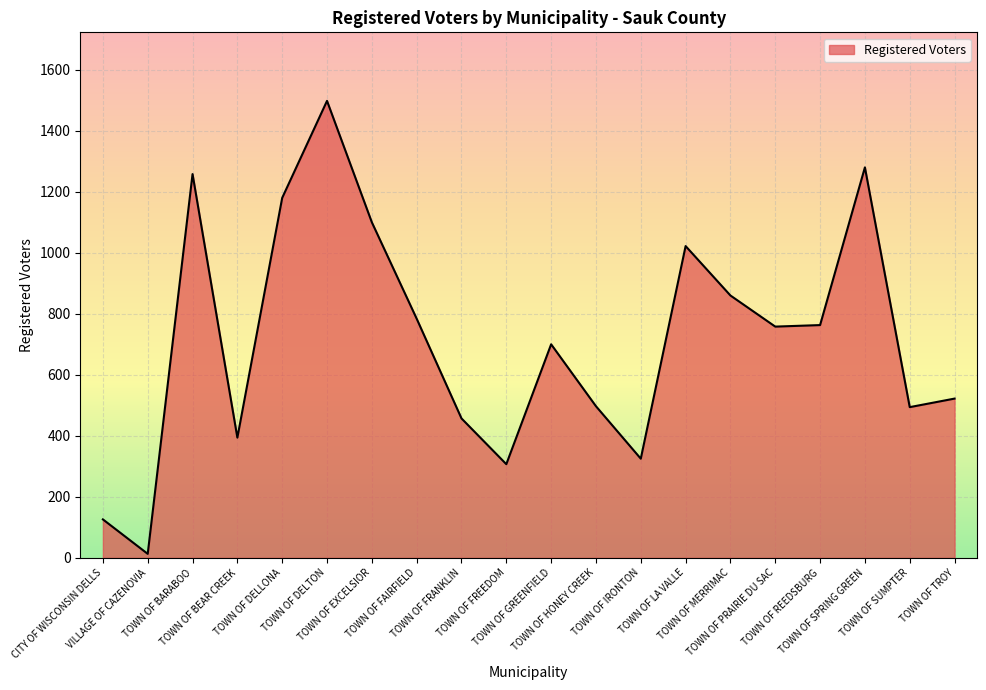

What is the difference between the maximum and minimum values?

1485